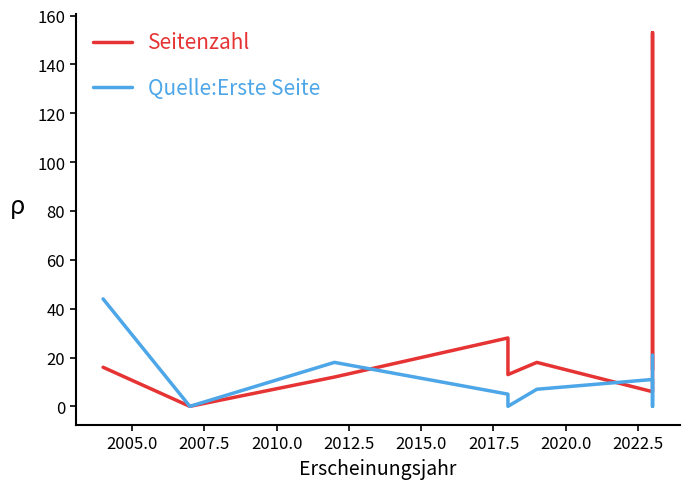

How many times do Quelle:Erste Seite and Seitenzahl cross each other?

4